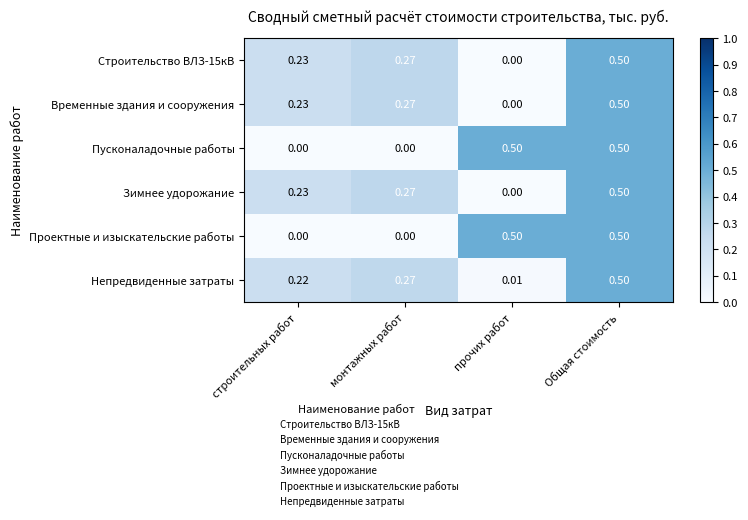

Is the value of Строительство ВЛЗ-15кВ at строительных работ greater than the value of Пусконаладочные работы at Общая стоимость?

No